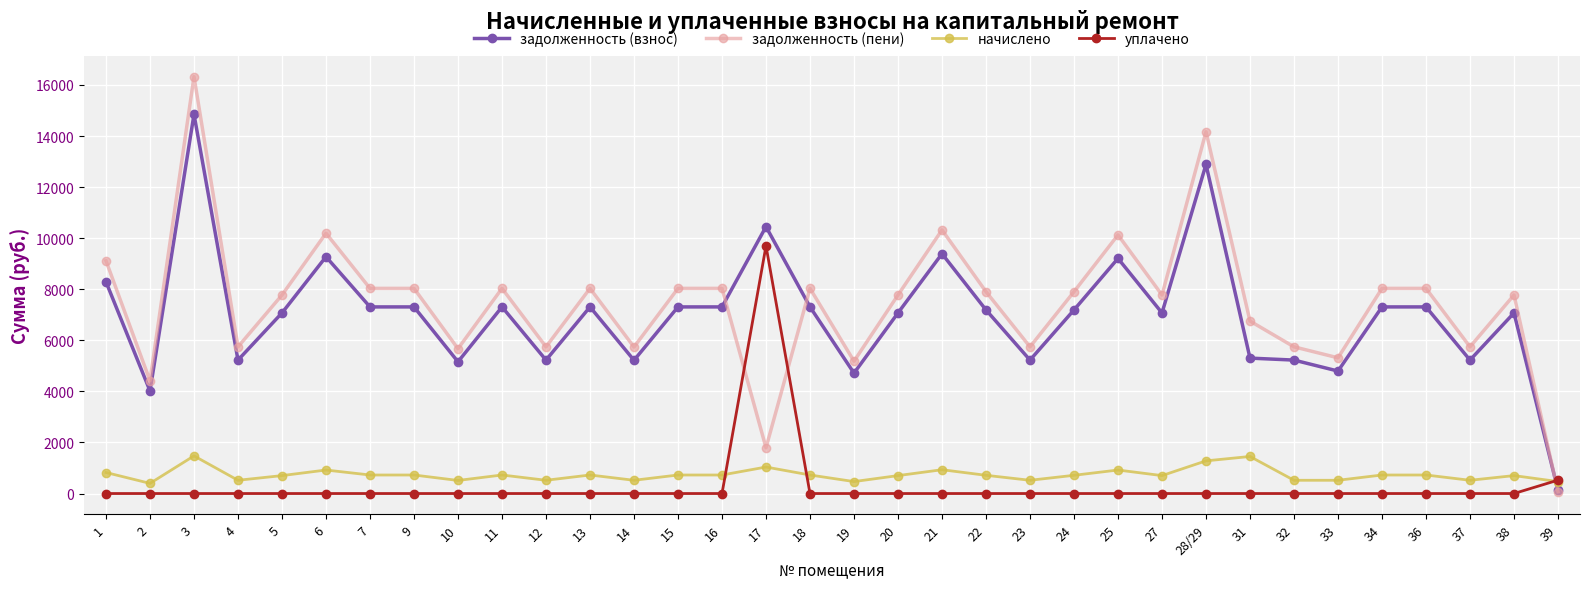

How many categories are shown in the chart?

34